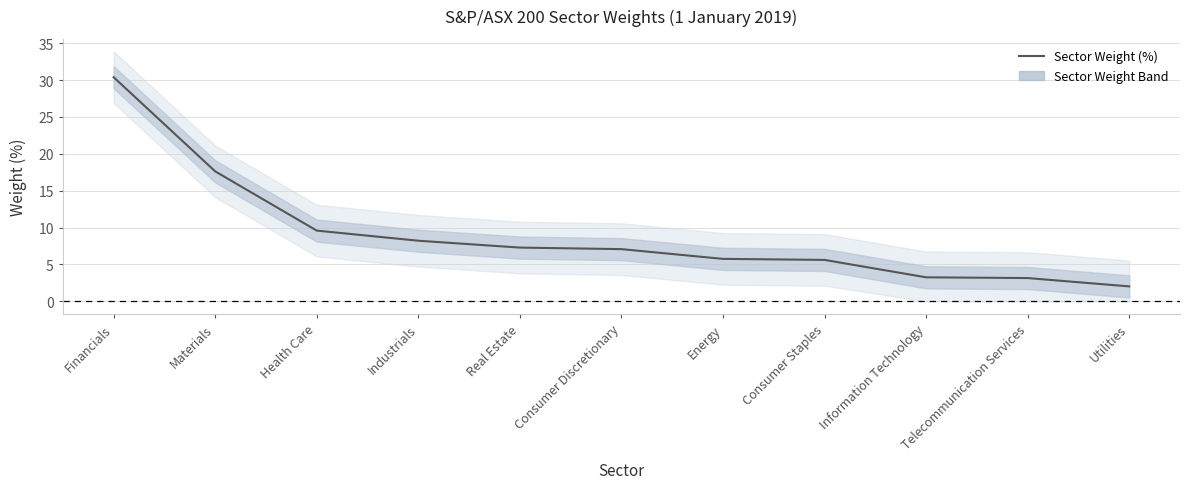

Reading right to left, transcribe all the data shown in this chart.

Utilities=2.0	Telecommunication Services=3.2	Information Technology=3.3	Consumer Staples=5.6	Energy=5.8	Consumer Discretionary=7.1	Real Estate=7.3	Industrials=8.2	Health Care=9.6	Materials=17.6	Financials=30.4